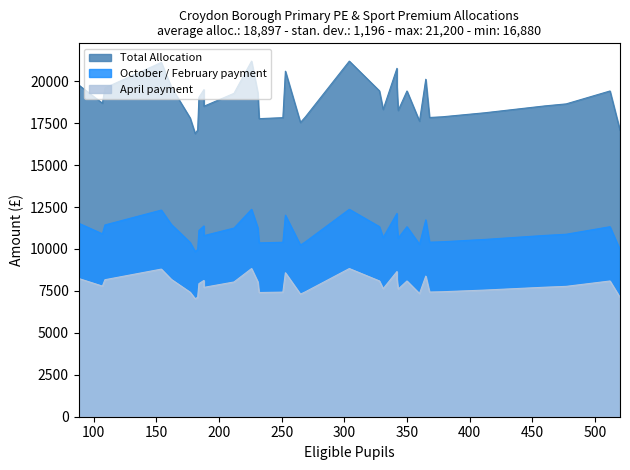

The October / February payment series shows 16400 at 162. True or false?

False